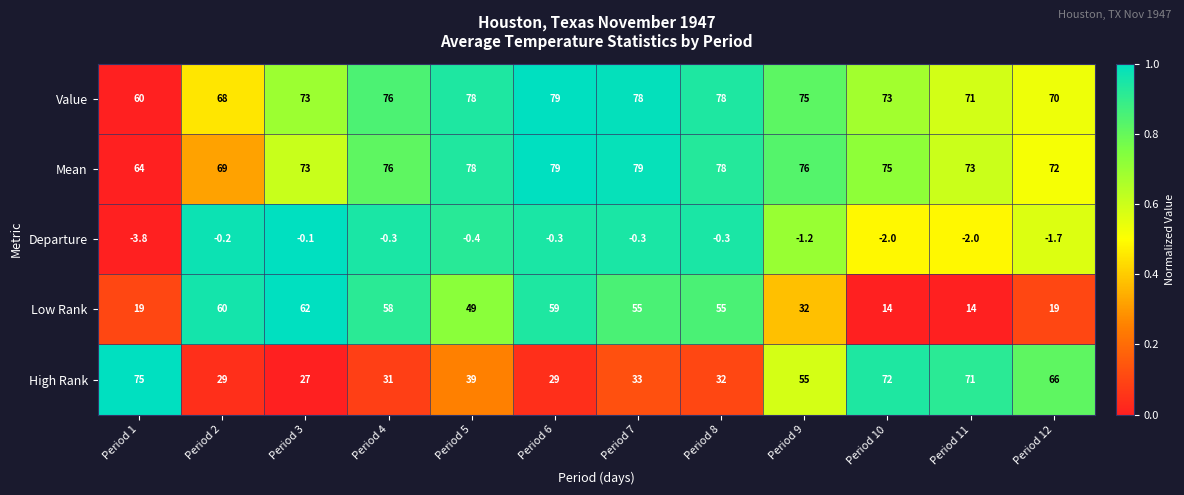

What is the difference between the maximum and second lowest values in the Mean series?

10.0